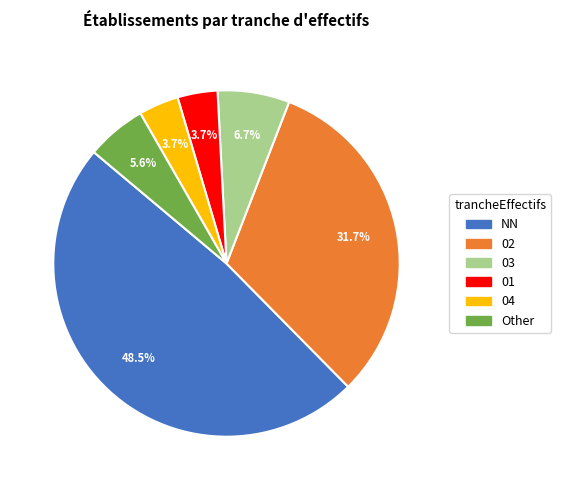

How many segments does this pie chart have?

6